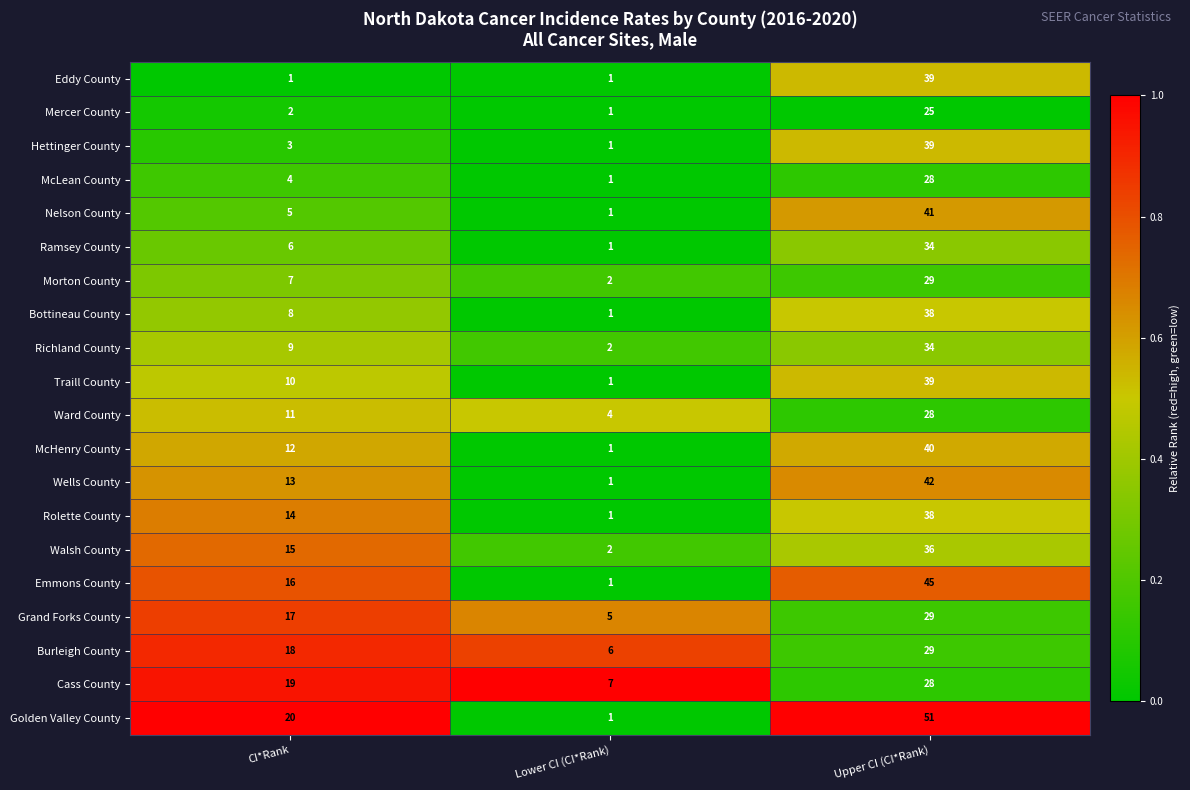

Is it true that Cass County equals 19 at CI*Rank?

True